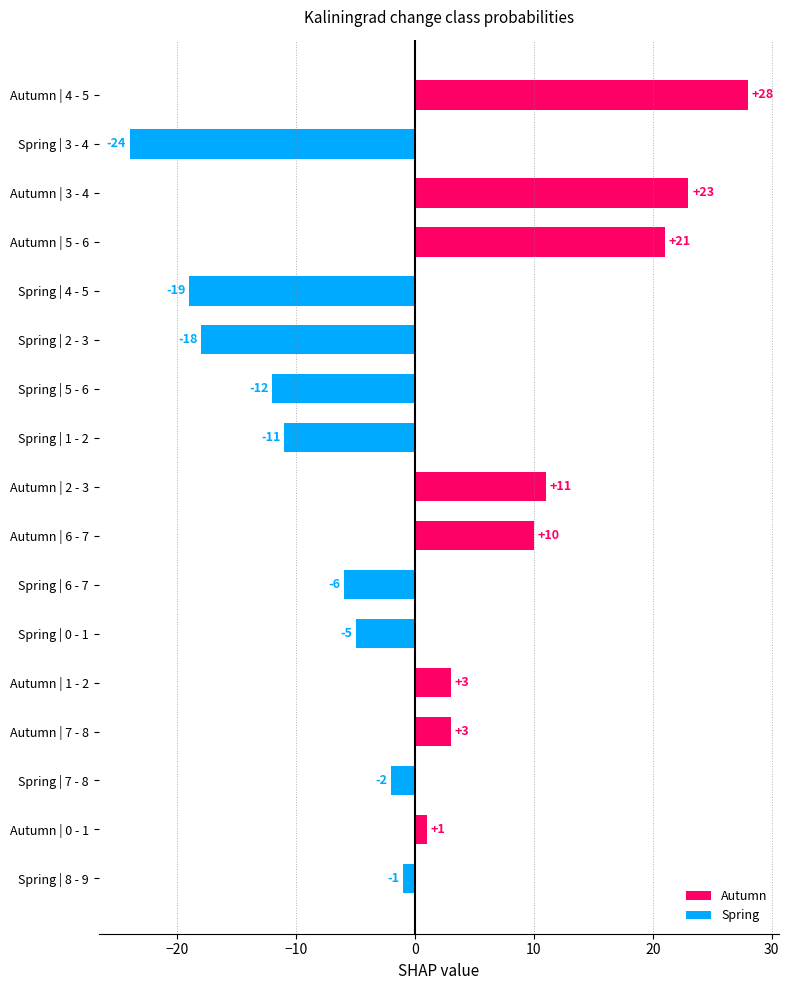

True or false: the data shows 23 at Autumn | 3 - 4.

True